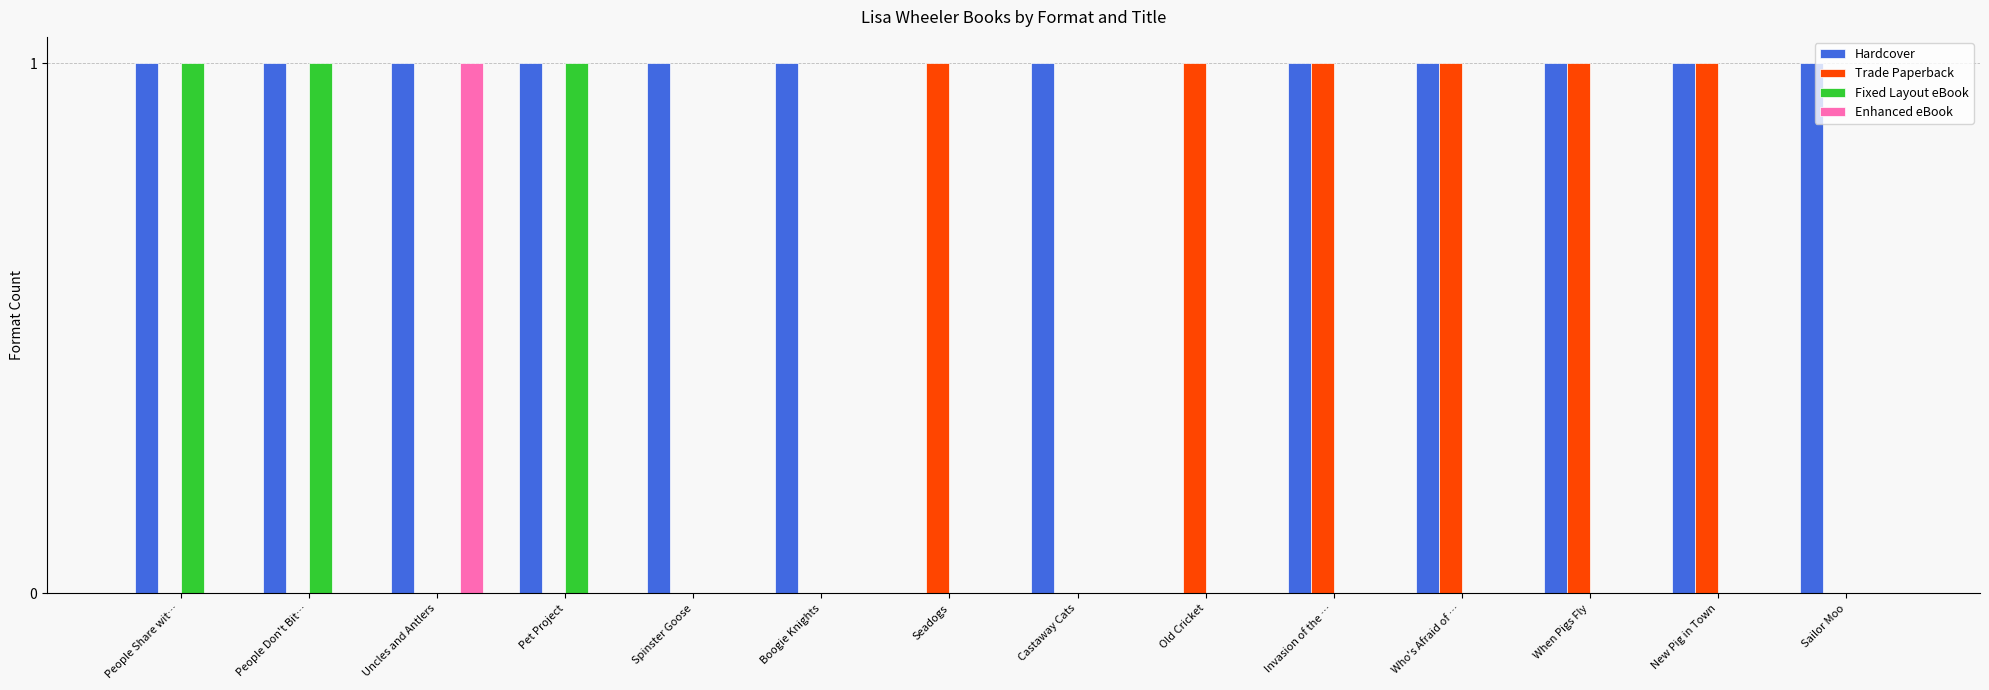

Are the bars grouped side by side (vs. stacked)?

Yes